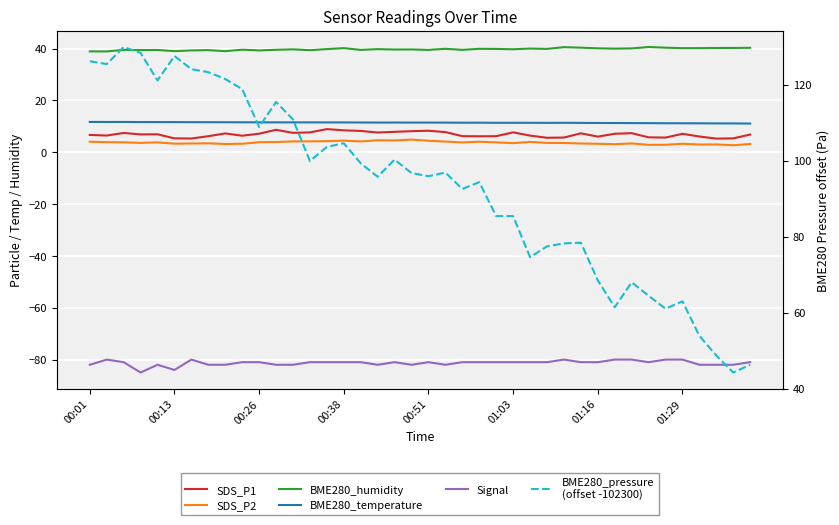

True or false: Signal and BME280_pressure
(offset -102300) intersect in this chart.

False